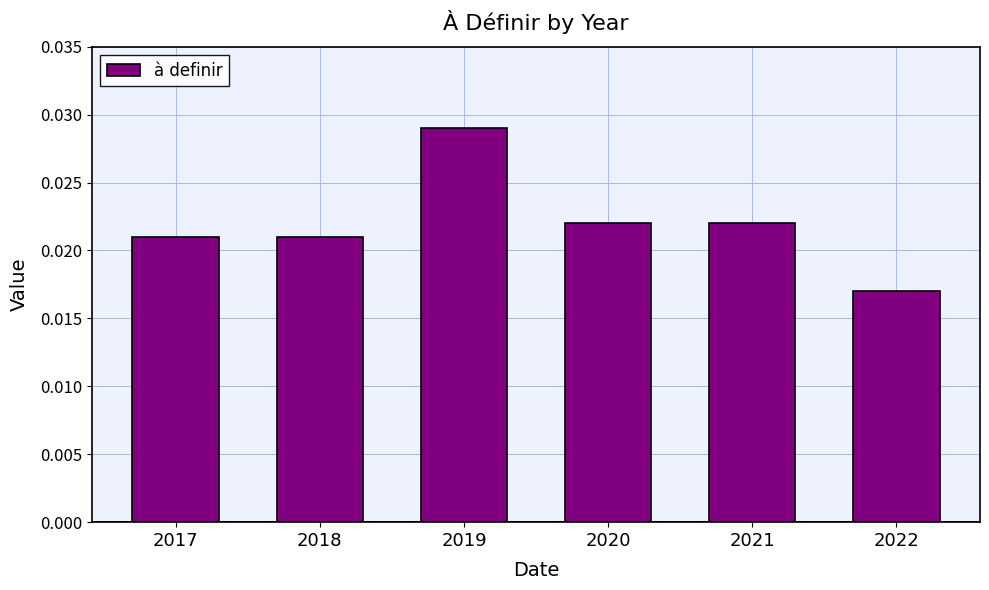

How many values are between 0 and 1?

6